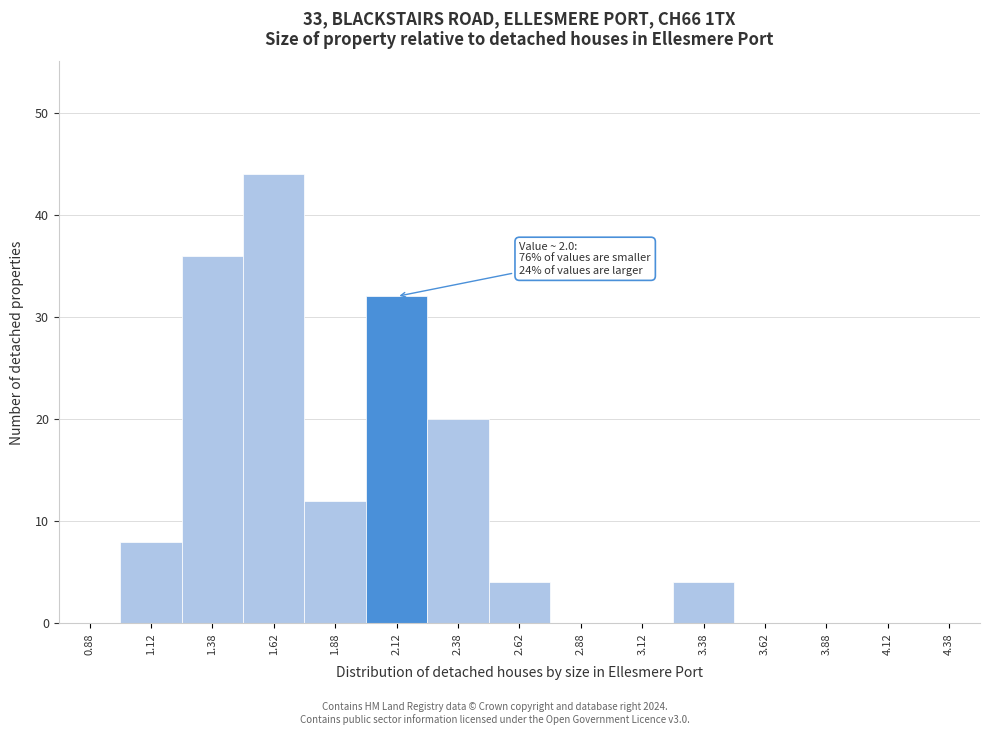

Over which range of the x-axis is the bar tallest?

1.50 to 1.75